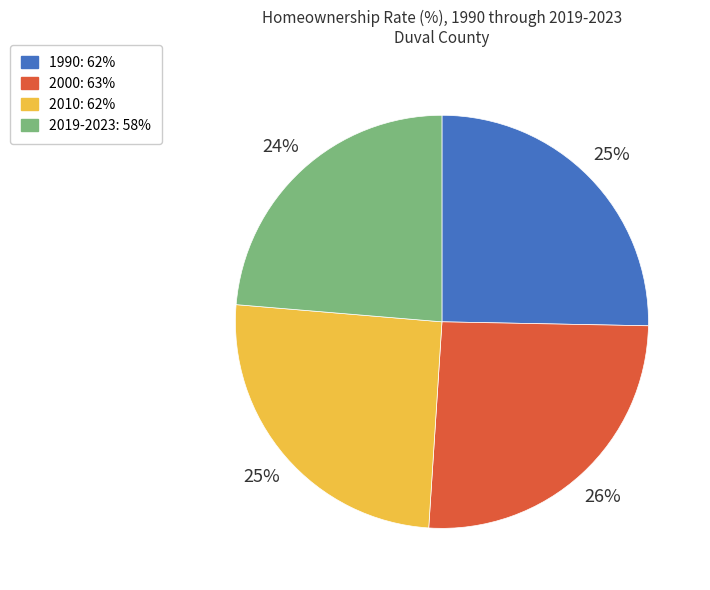

Does 2000: 63% account for over 50% of the chart?

No